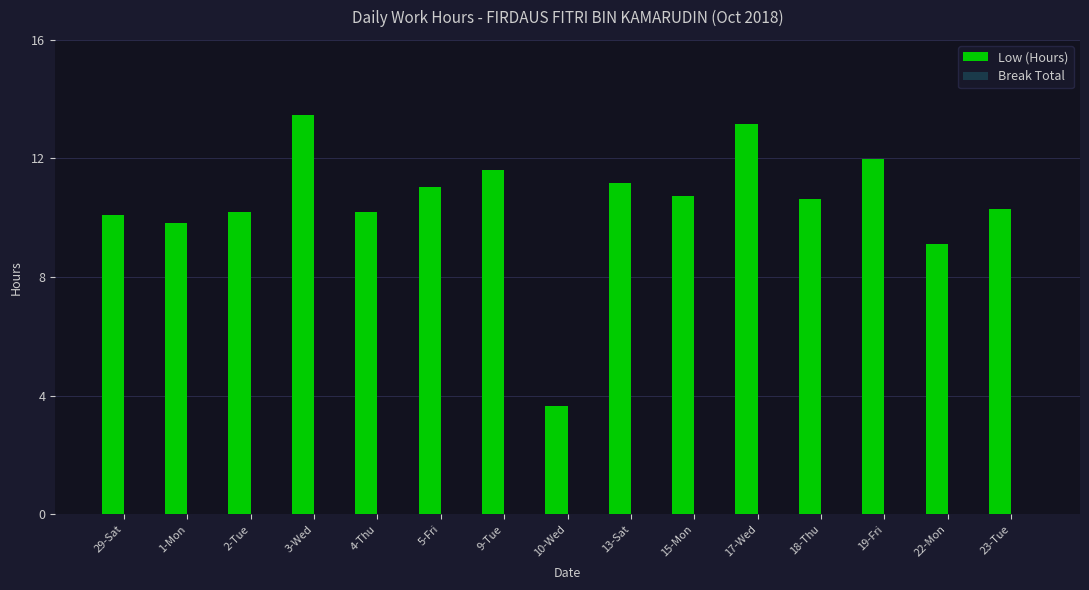

What is the average value?

10.5